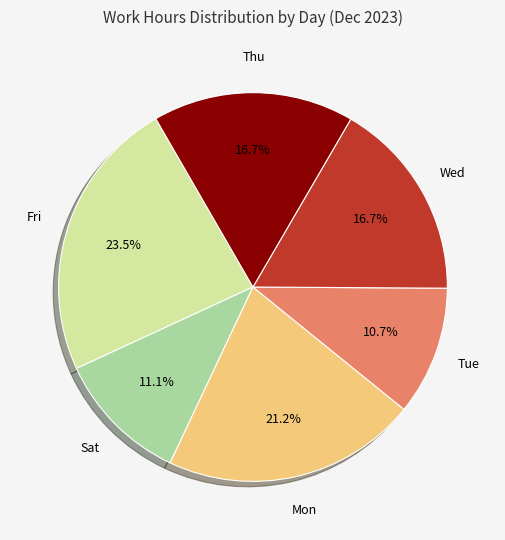

Does any single category account for the majority?

No